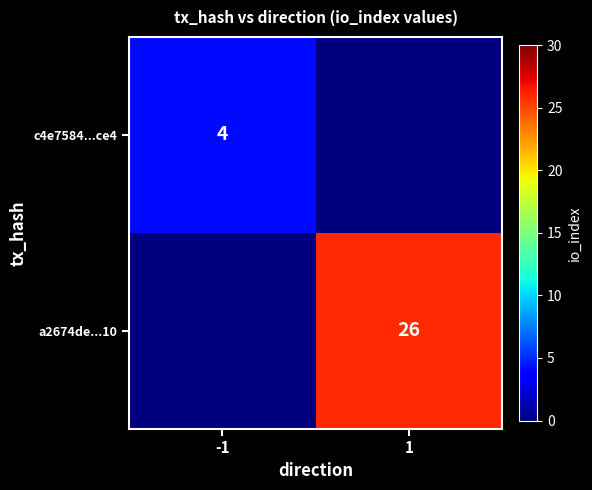

True or false: a2674de...10 has a value of 42 at 1.

False